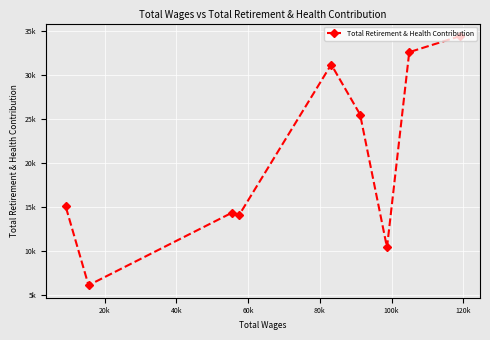

True or false: the data shows 20955.6 at 0.

False